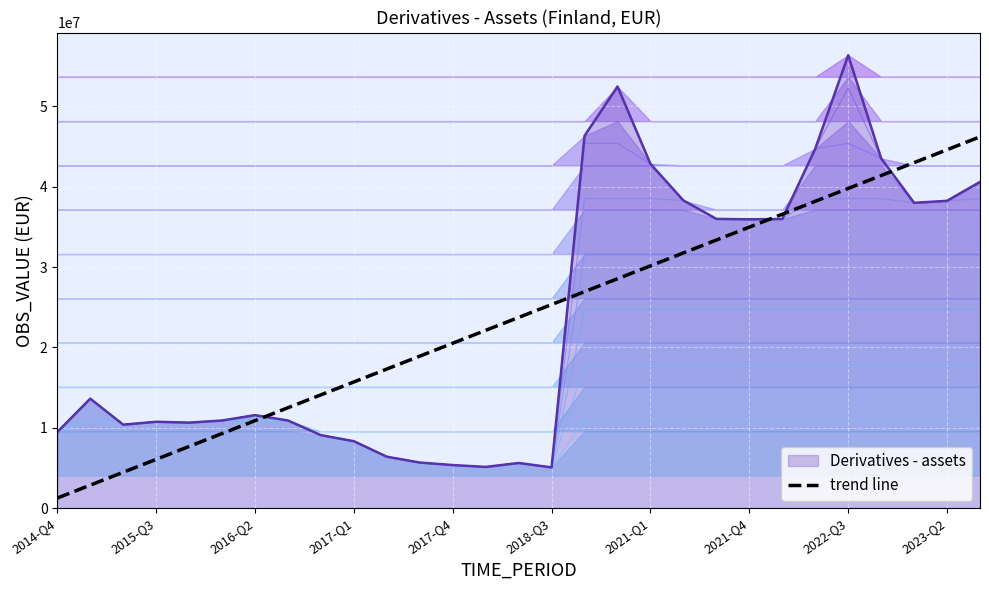

At which label does Derivatives - assets reach its peak?

2022-Q3